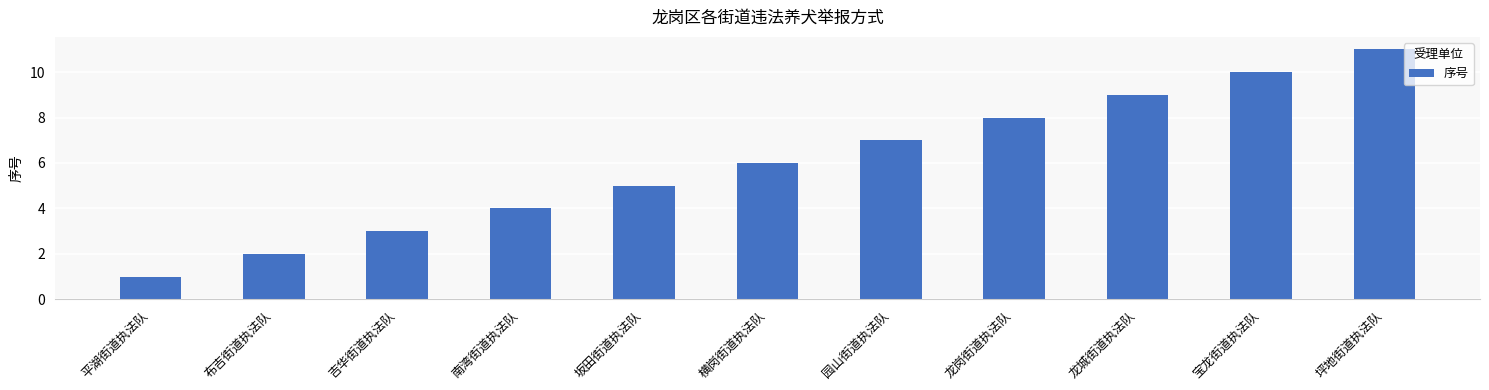

What is the change in value from 平湖街道执法队 to 坪地街道执法队?

+10